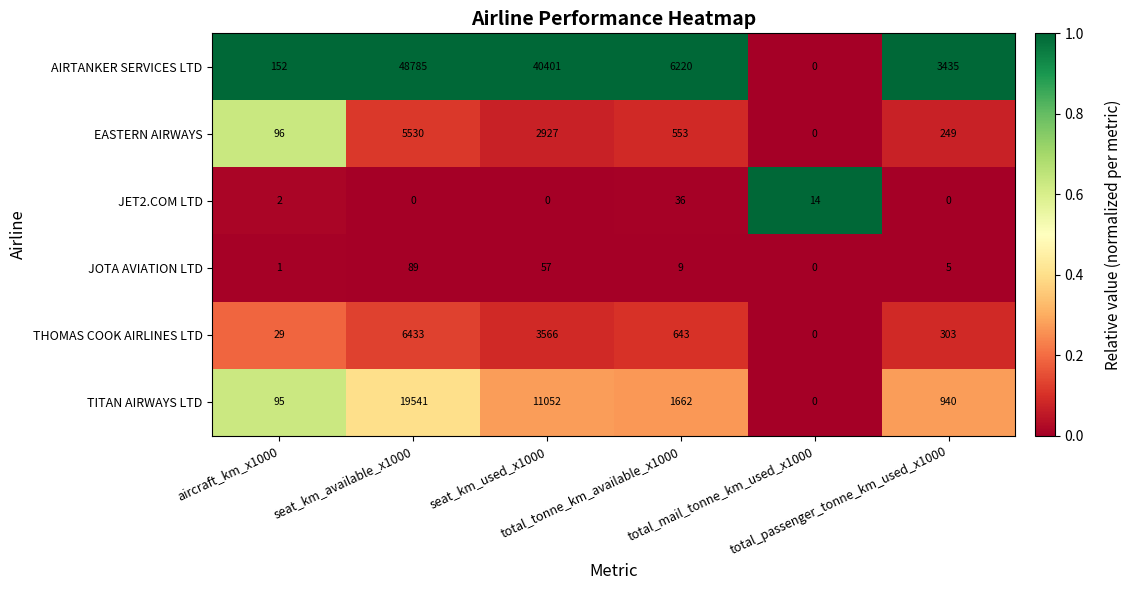

What is the average value of the TITAN AIRWAYS LTD series?

5548